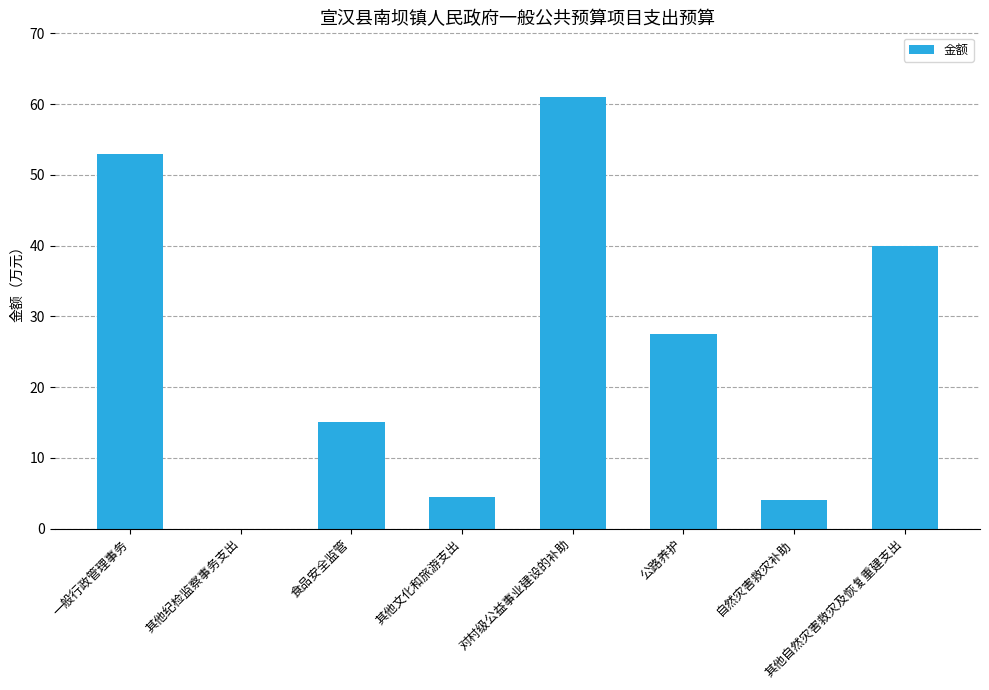

How many data points are above 27?

4